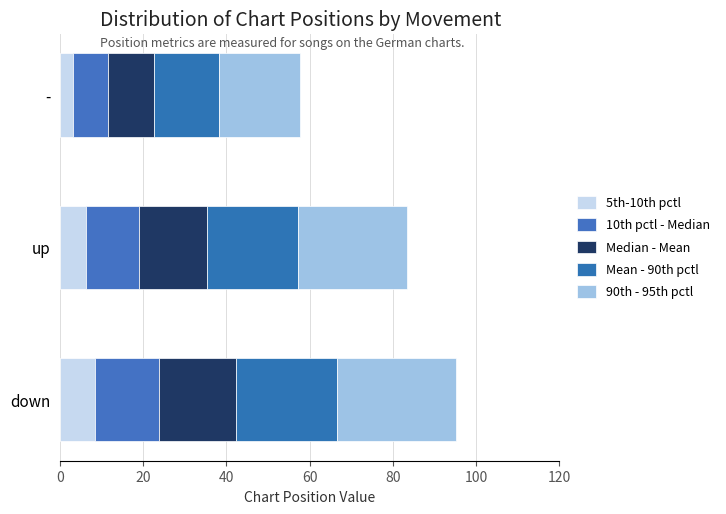

How many distinct data groups are displayed?

5